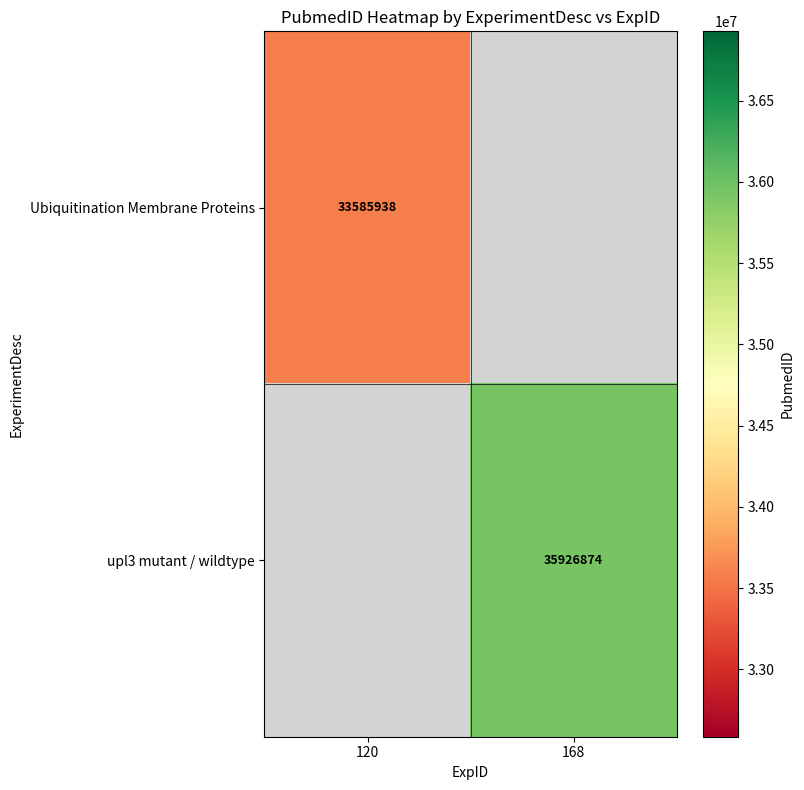

The Ubiquitination Membrane Proteins series shows 33585938 at 120. True or false?

True